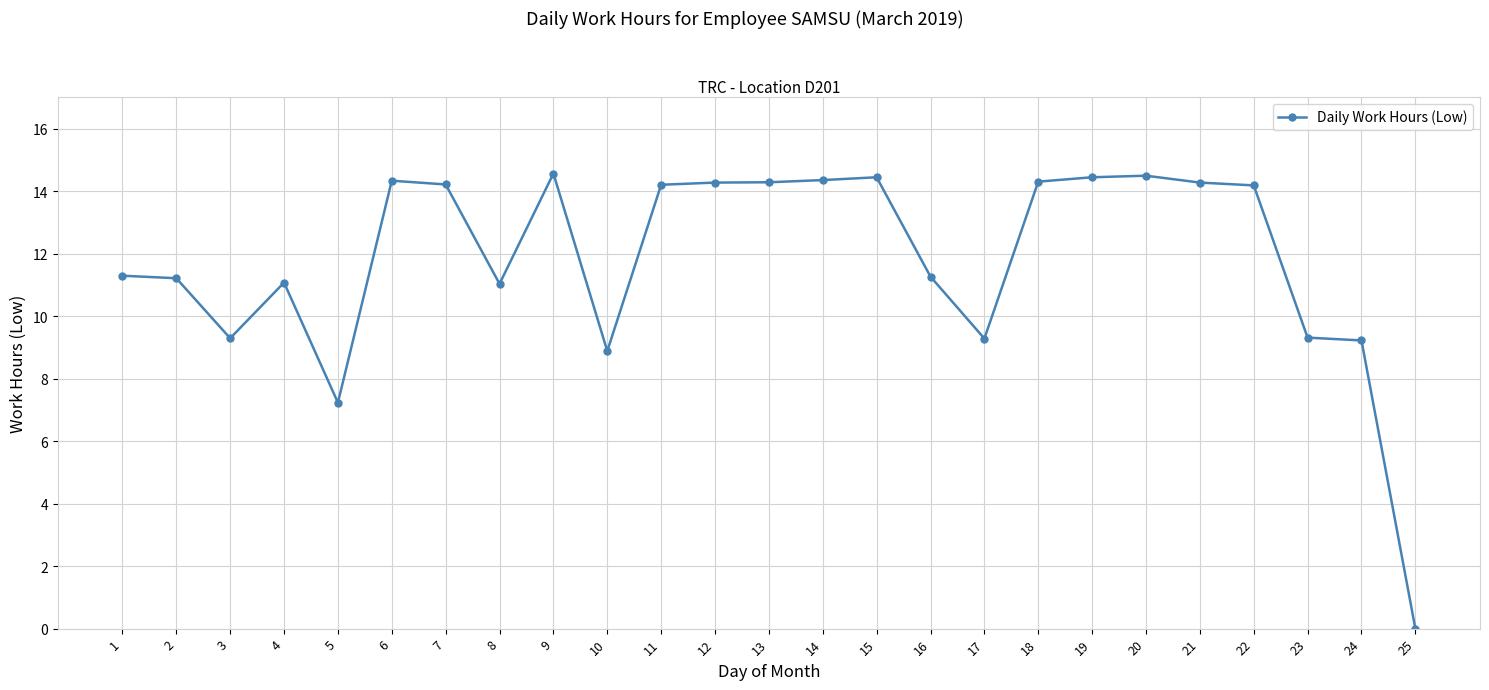

What value does the data have at 20?

14.5